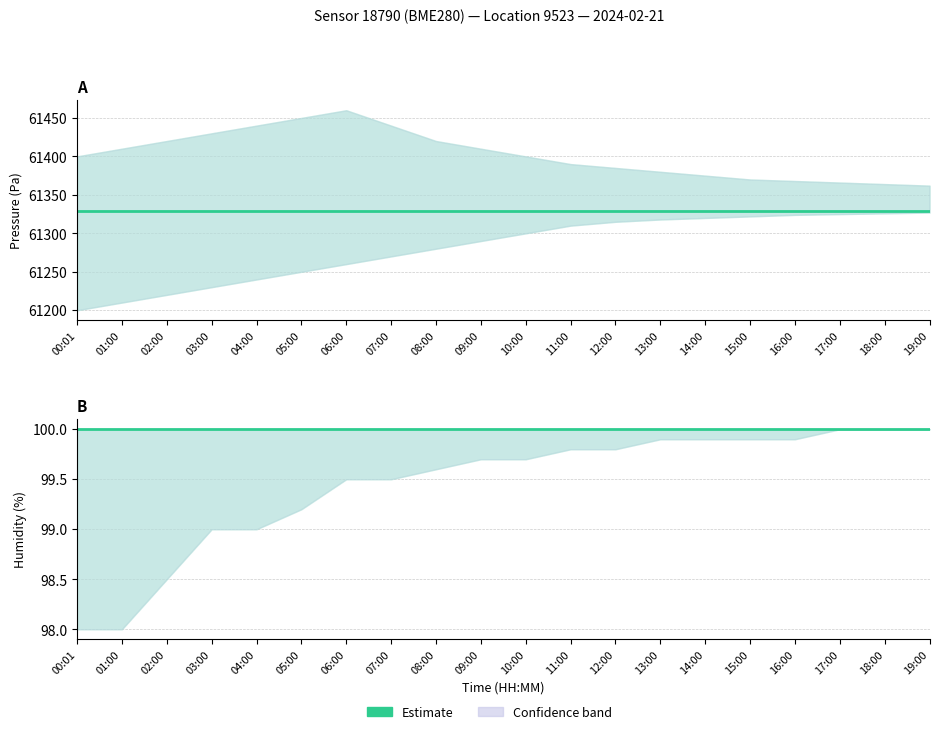

The humidity series shows 100.0 at 12:00. True or false?

True